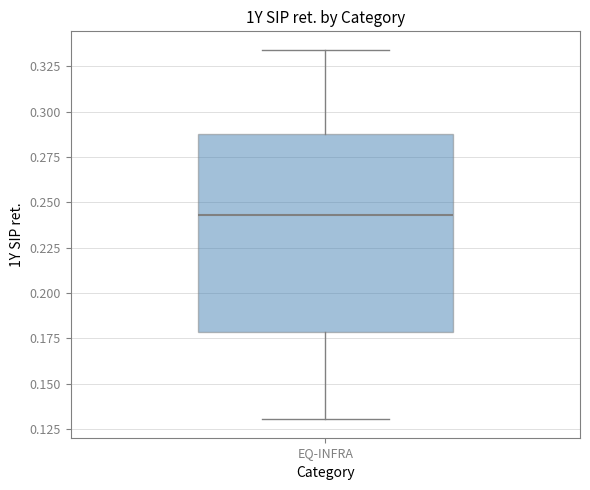

Where does the median line of the box for EQ-INFRA sit on the y-axis? The values are not printed on the chart, so give them approximately, as read against the axis.

0.245